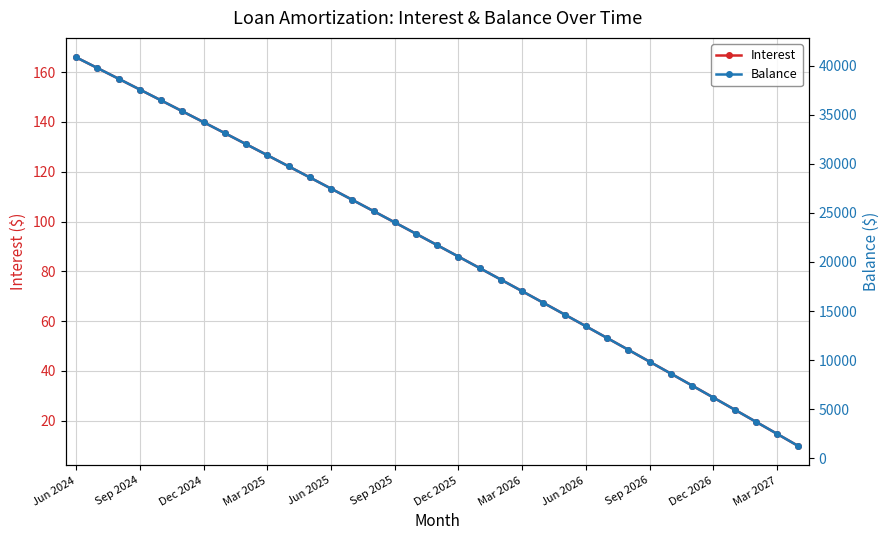

How many data points in Balance are less than 21708?

17